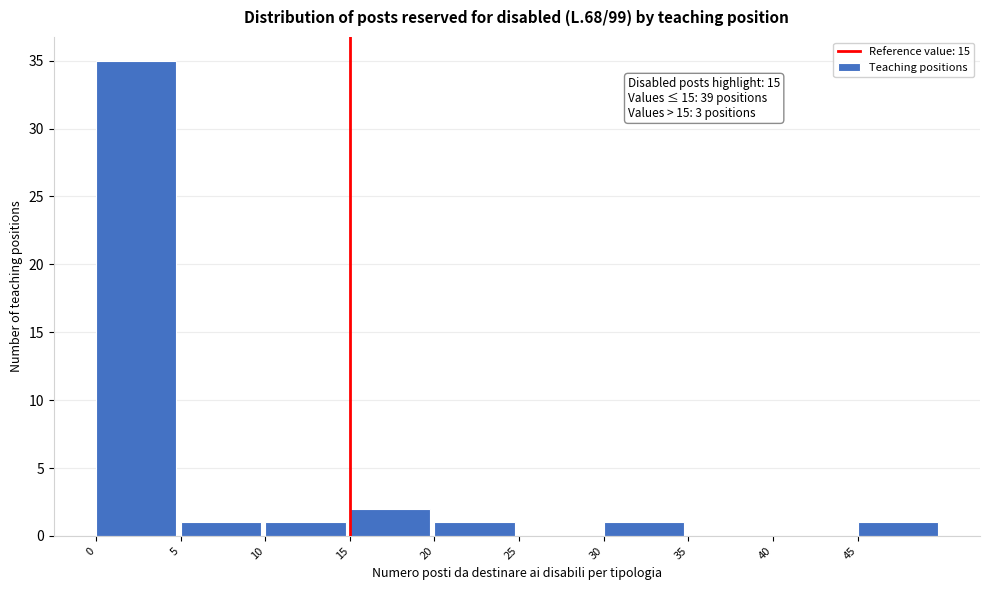

Which range on the x-axis has the tallest bar?

0 to 5